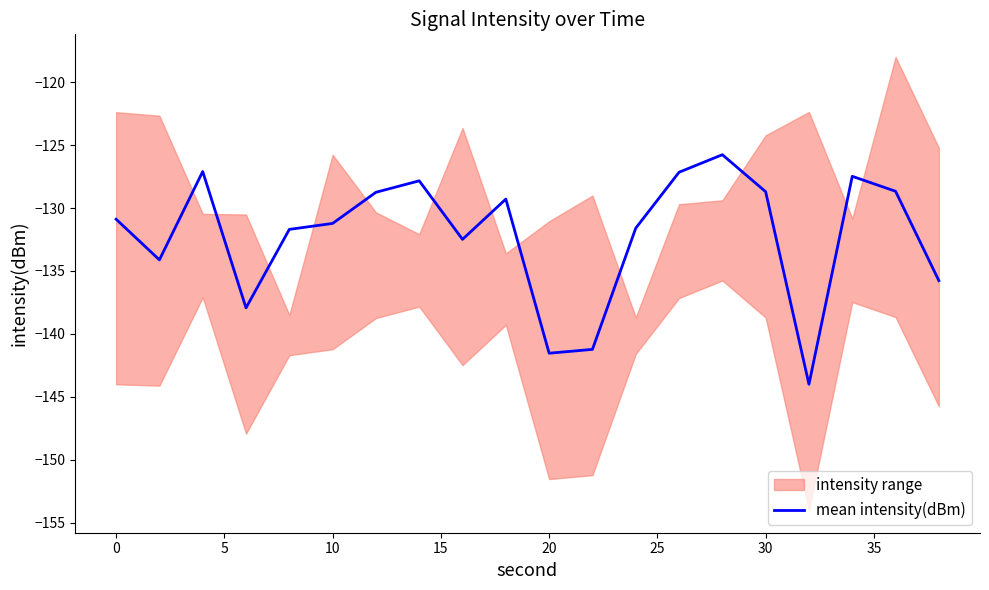

What is the minimum value for mean intensity(dBm)?

-144.0